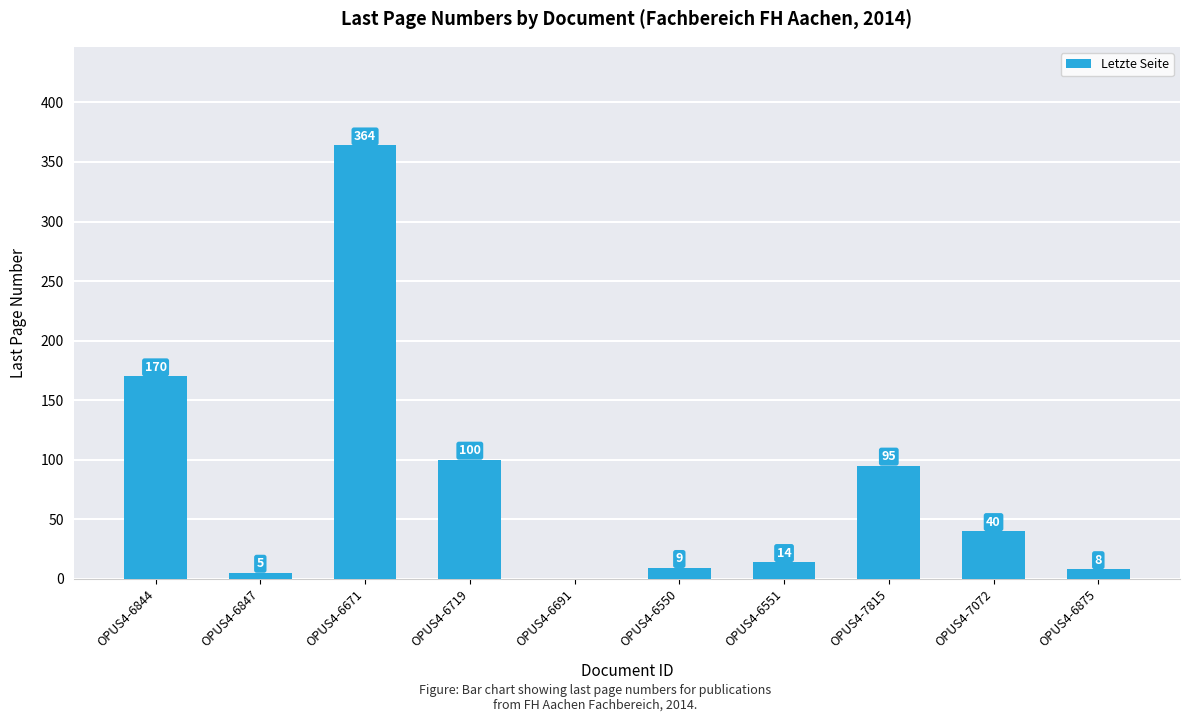

What is the maximum value shown in the chart?

364